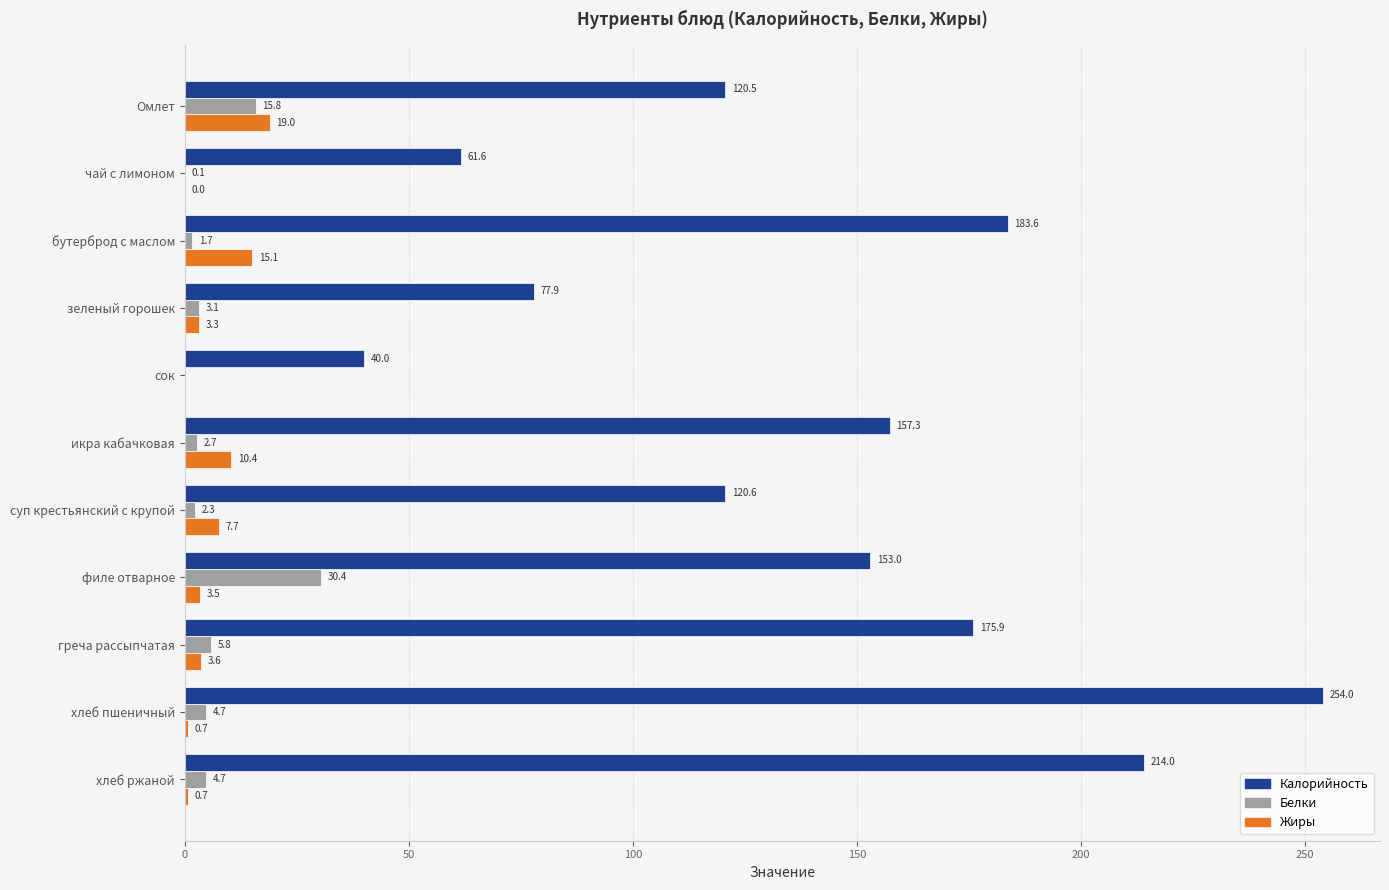

Count the number of categories in the chart.

11